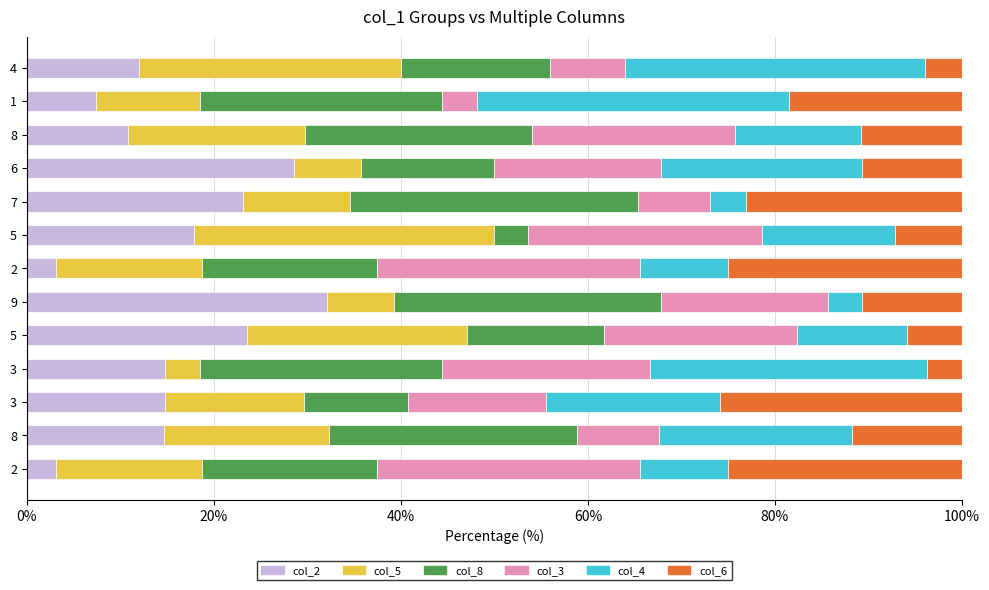

At how many categories does at least one series exceed 18?

13